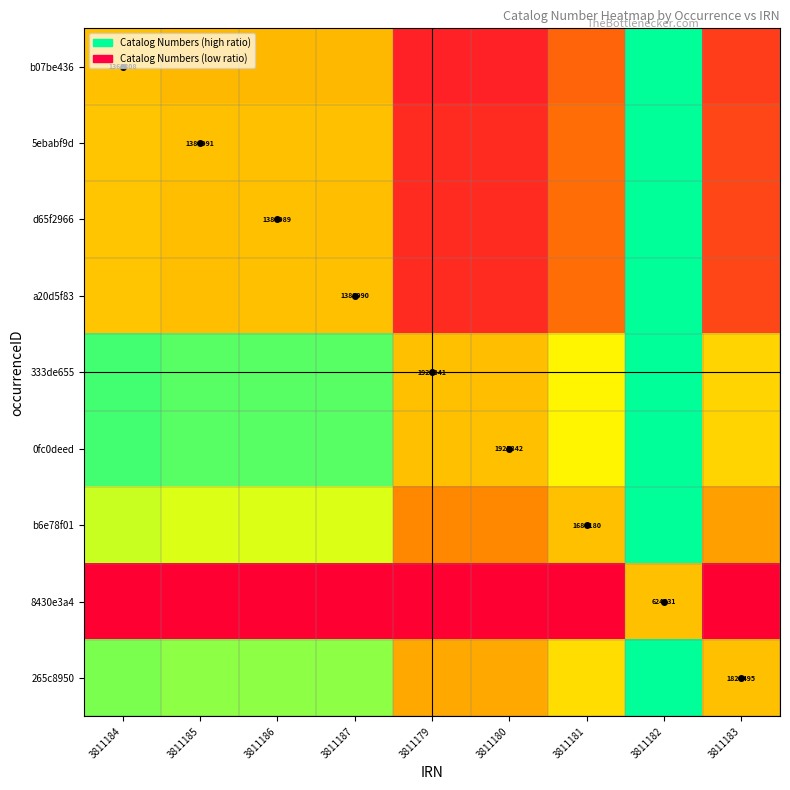

List the series in order of their peak value, lowest first.

8430e3a4, b07be436, 5ebabf9d, d65f2966, a20d5f83, 333de655, 0fc0deed, b6e78f01, 265c8950